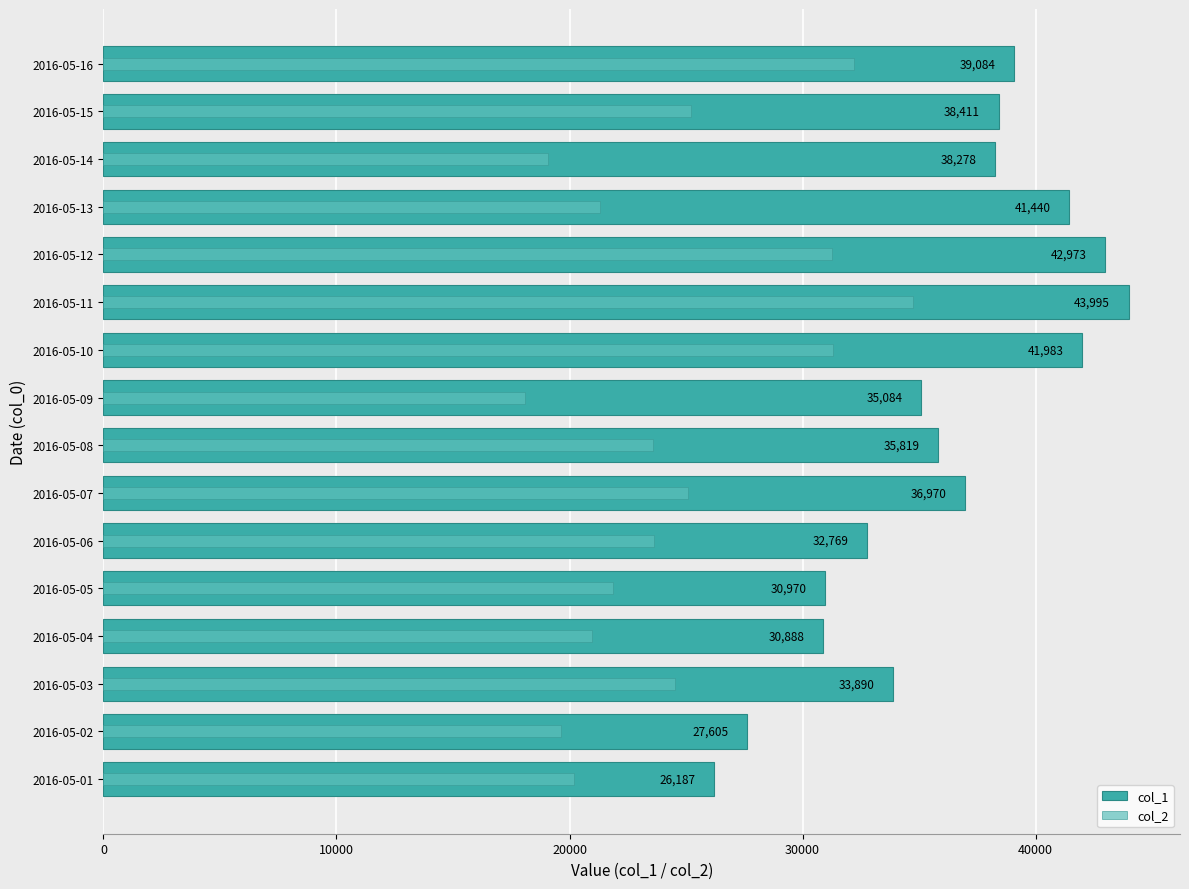

At how many categories does at least one series exceed 43971?

1